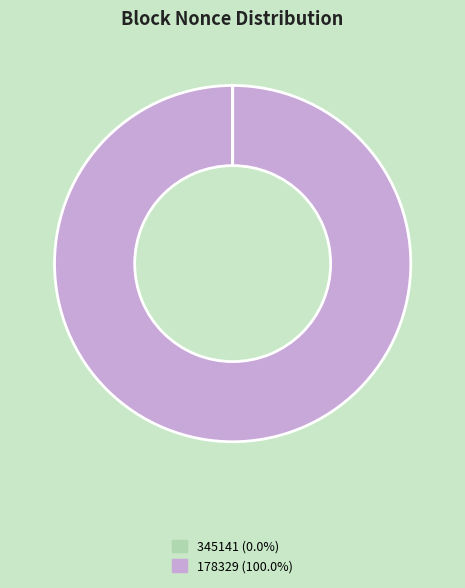

Is 178329 (100.0%) the majority of the pie?

Yes